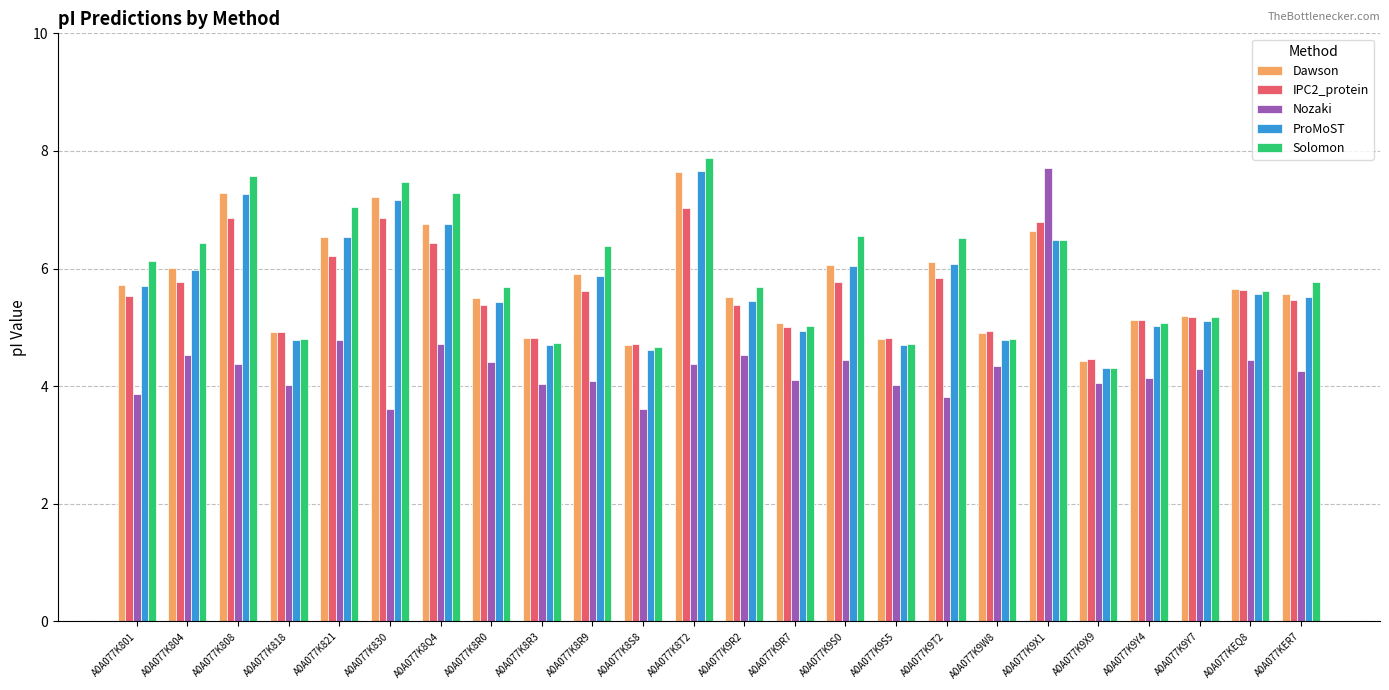

What is the greatest value displayed?

7.9